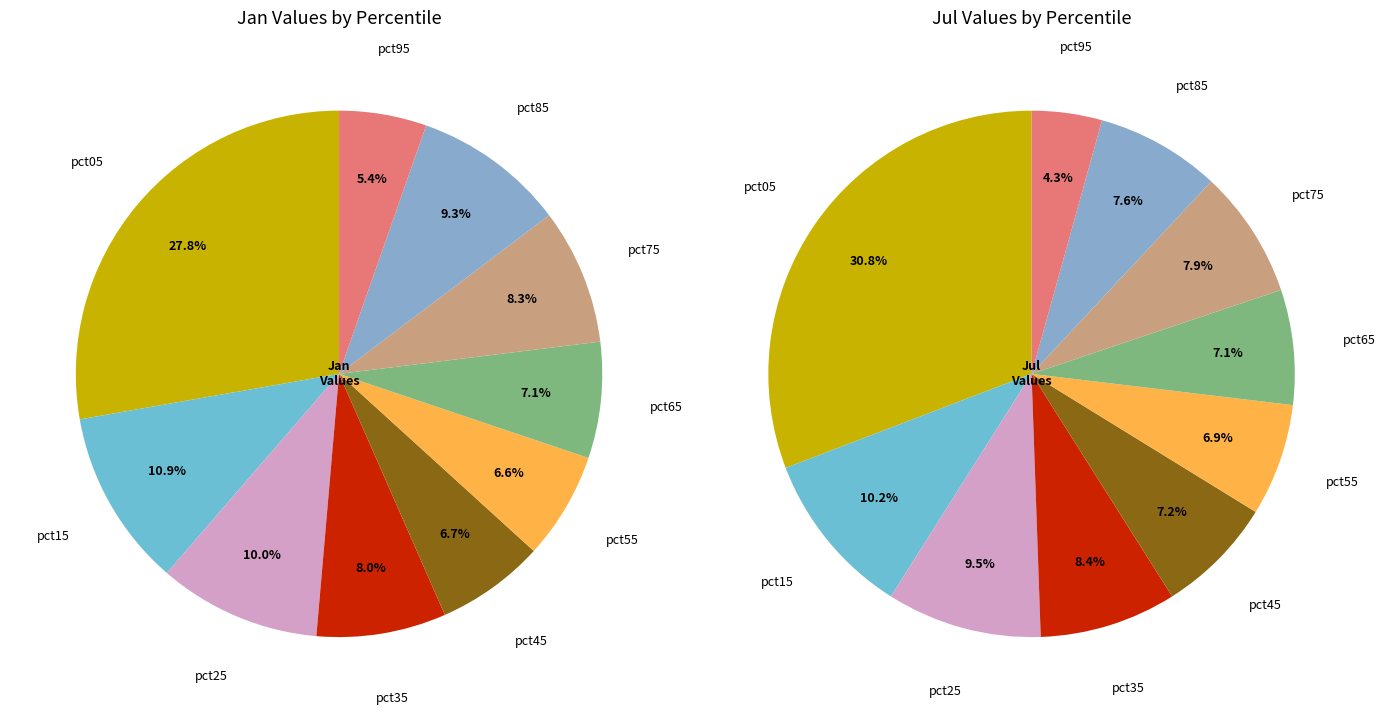

To the nearest percent, what is the average slice percentage?

10%